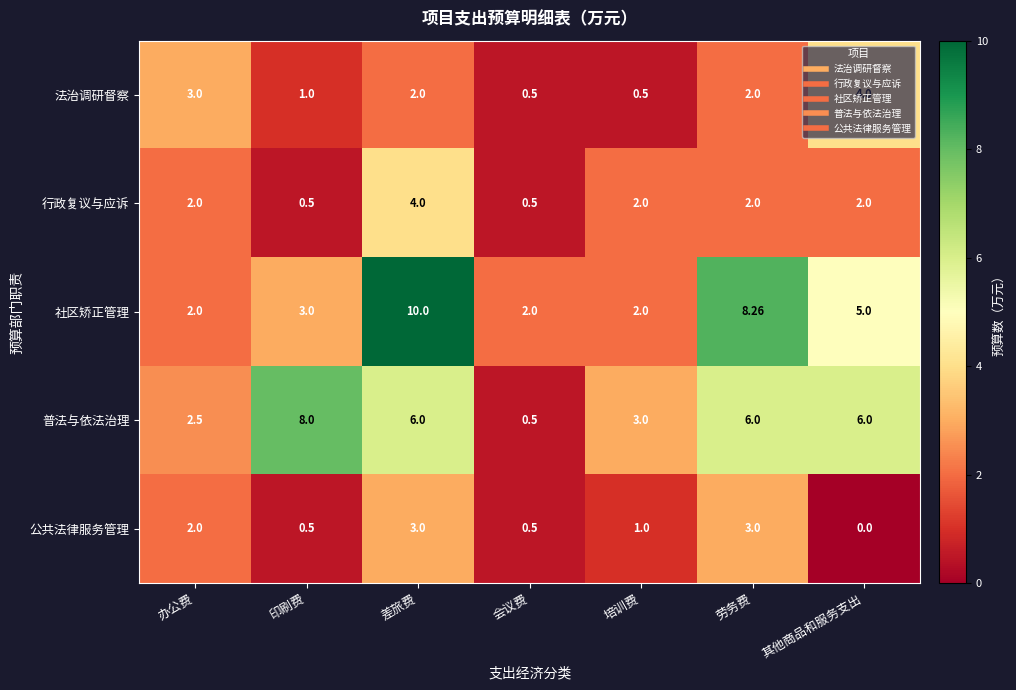

At which label is 公共法律服务管理 closest to 1?

培训费